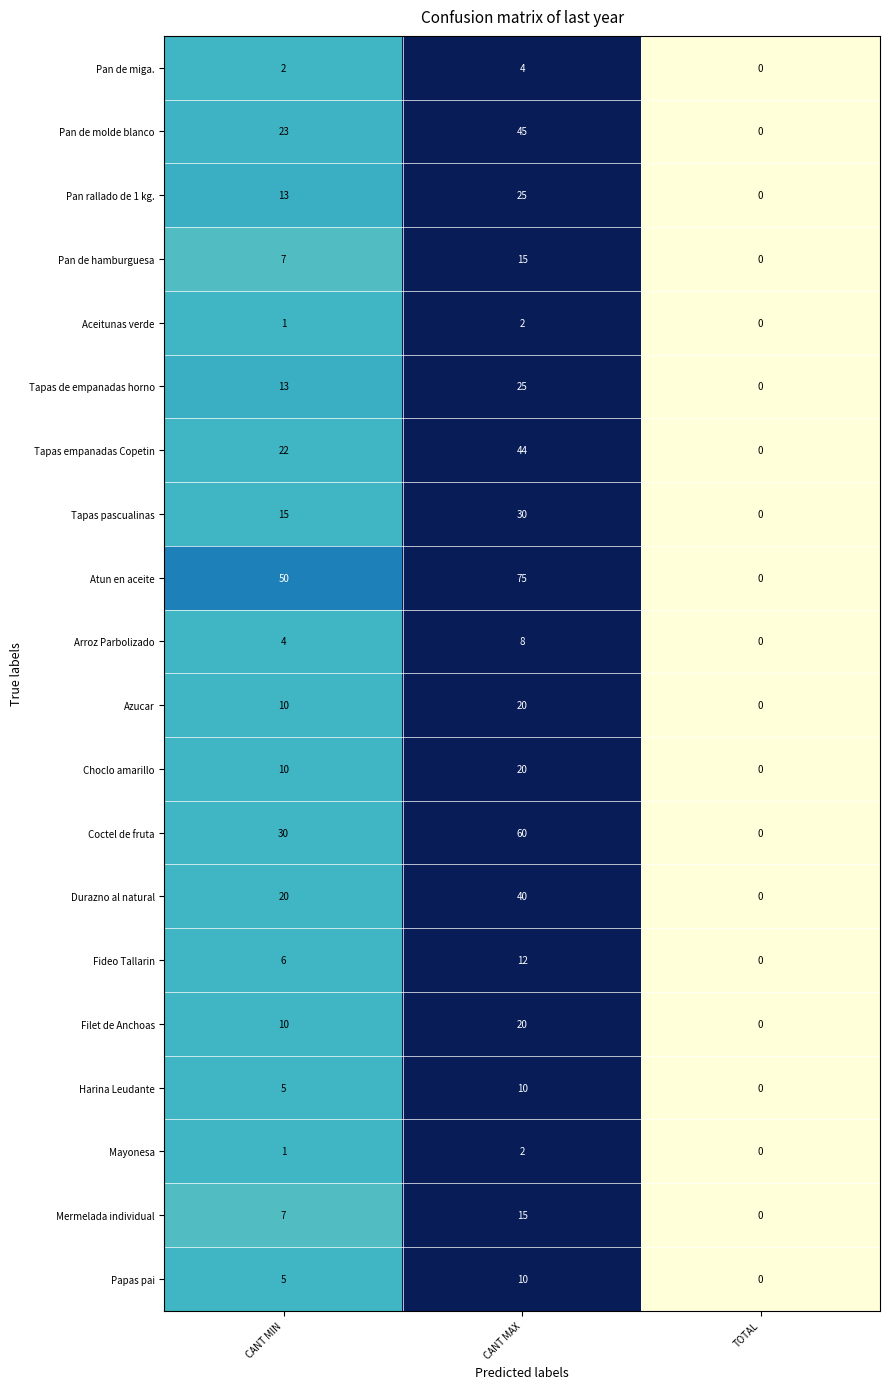

Count the Filet de Anchoas values in the range 0 to 20.

3